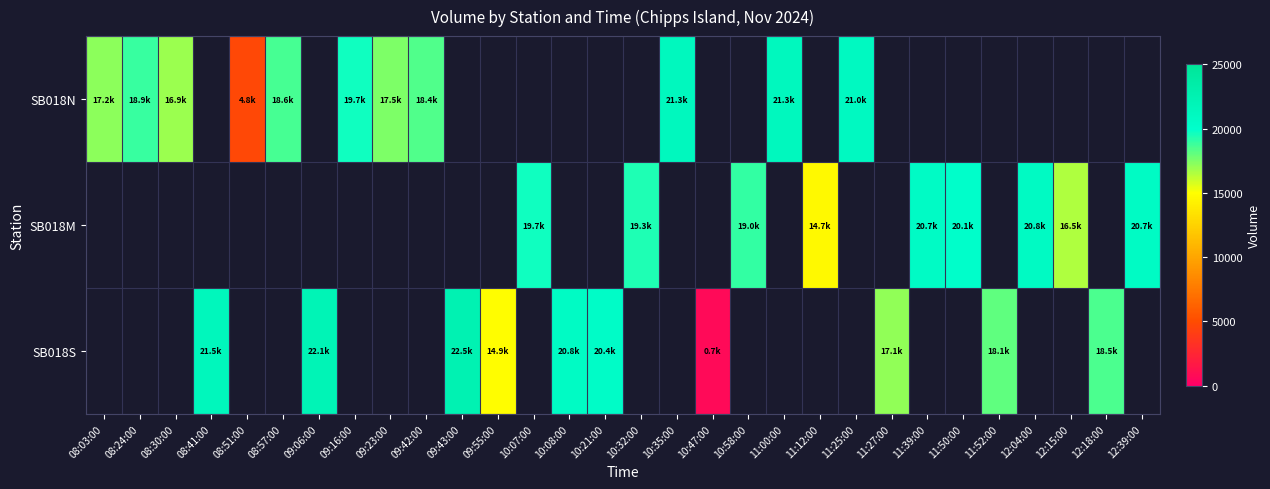

Between 08:30:00 and 12:18:00, which is larger?

12:18:00